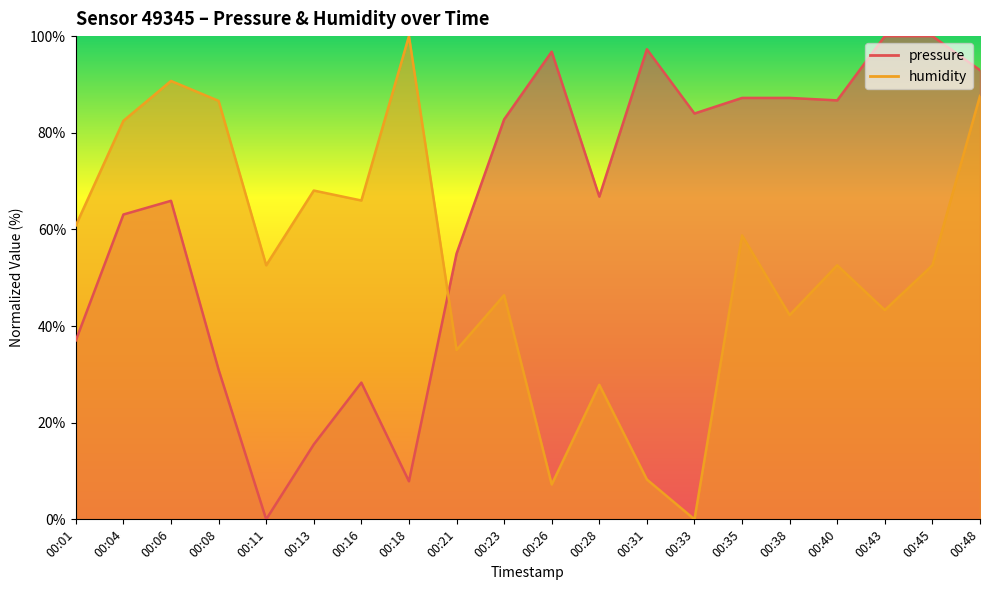

Between 00:21 and 00:26, which series saw the biggest shift?

pressure